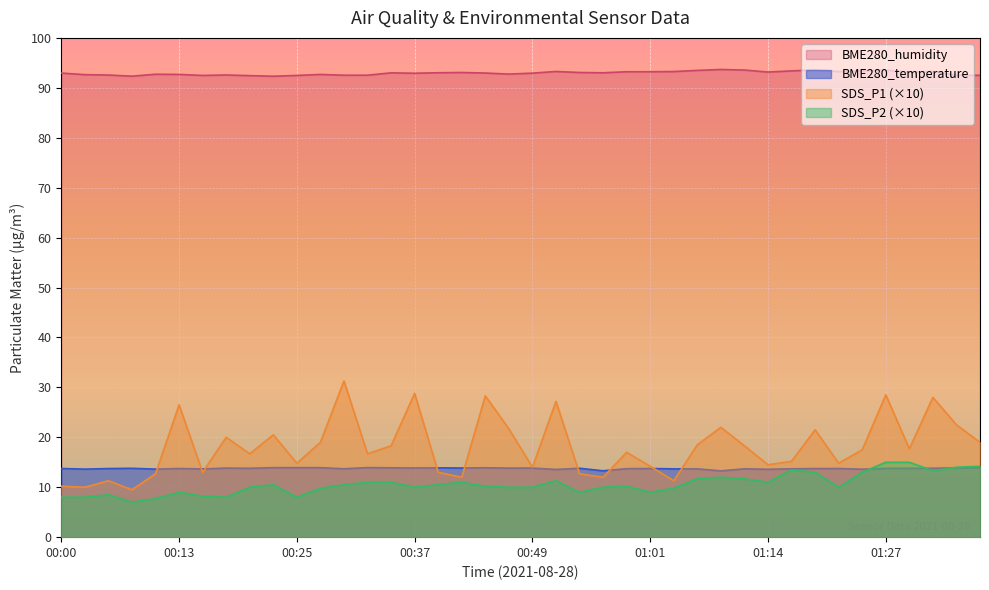

Count the number of data series in this chart.

4